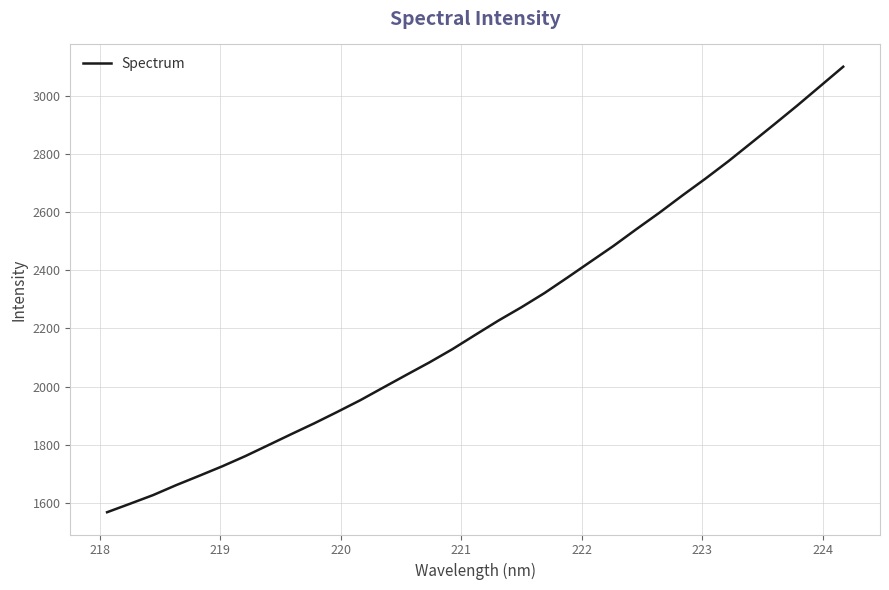

What is the difference between the maximum and minimum values?

1532.1